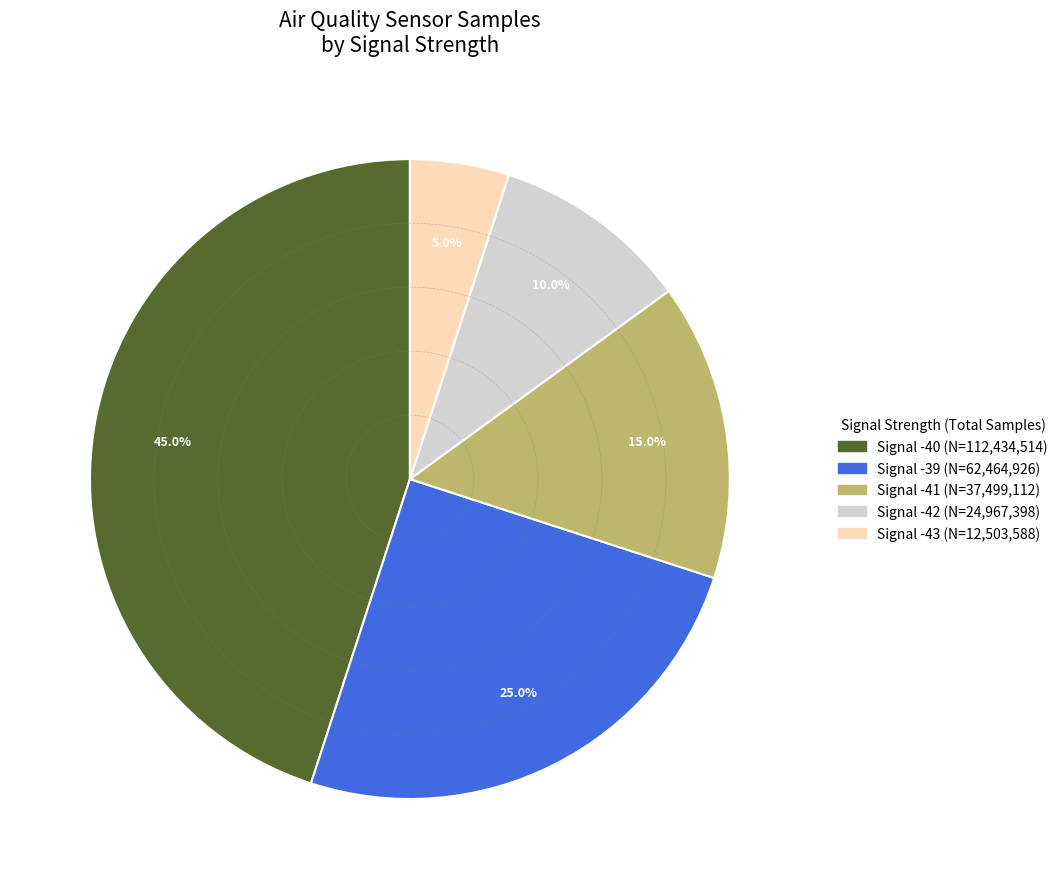

Is there any slice that represents more than half of the pie?

No